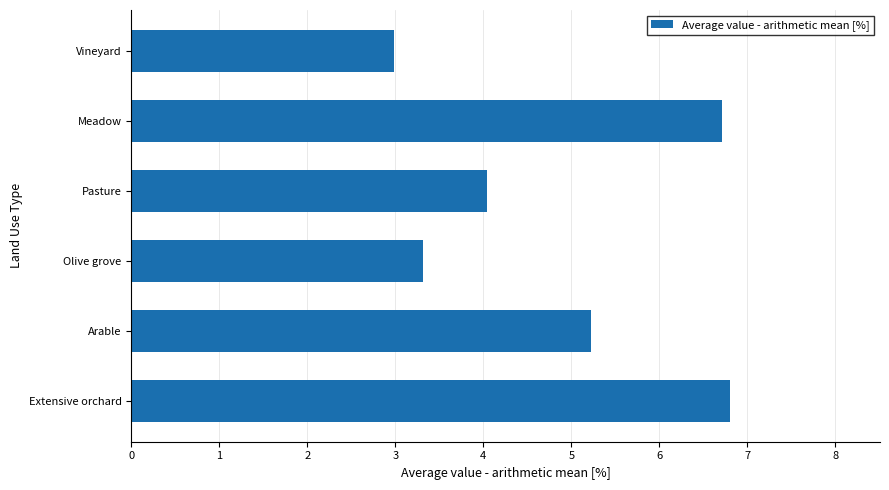

How many bars are there in total?

6